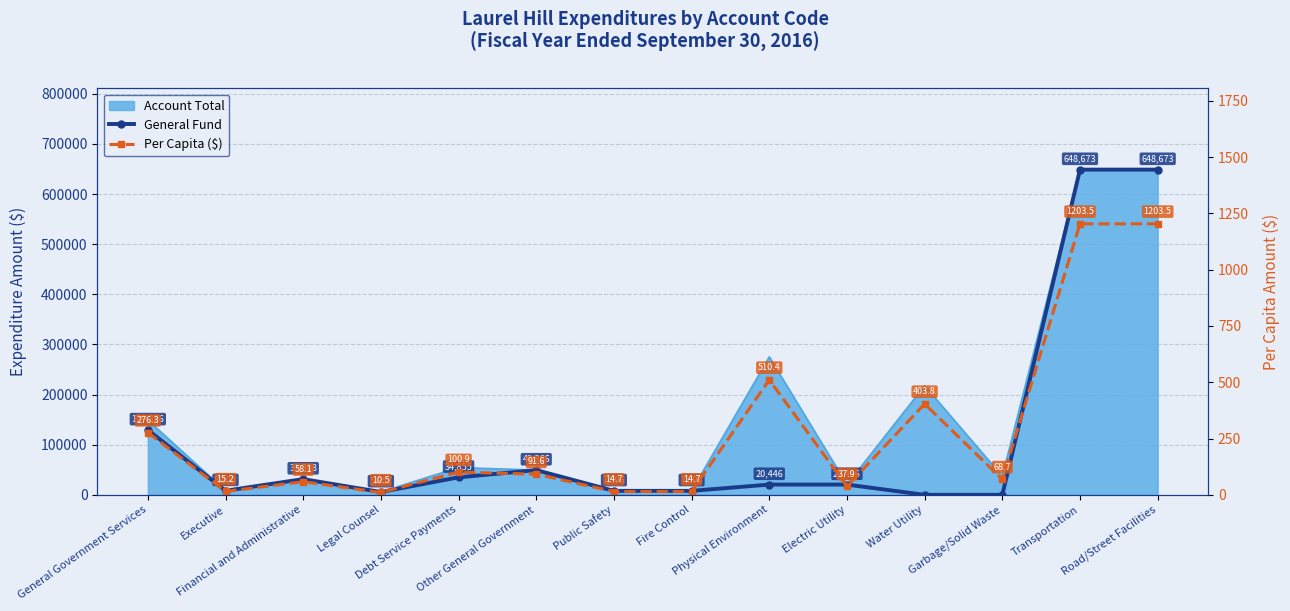

The General Fund series shows 34855.0 at Debt Service Payments. True or false?

True